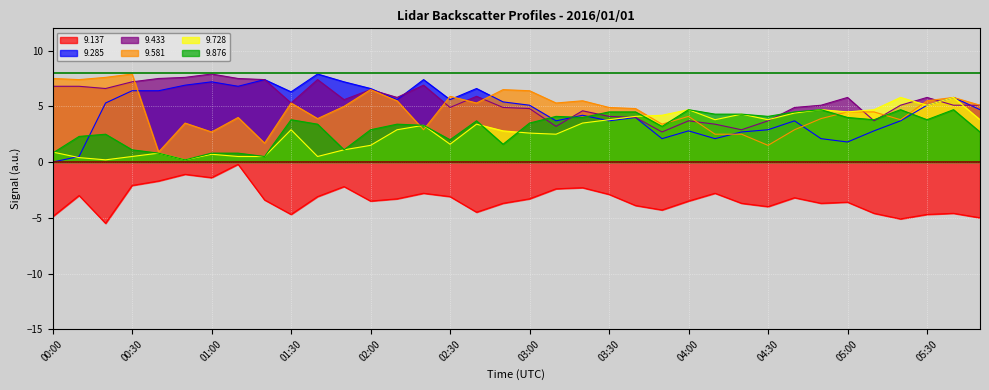

What is the sum of the 9.285 values at 00:50 and 03:40?

10.9